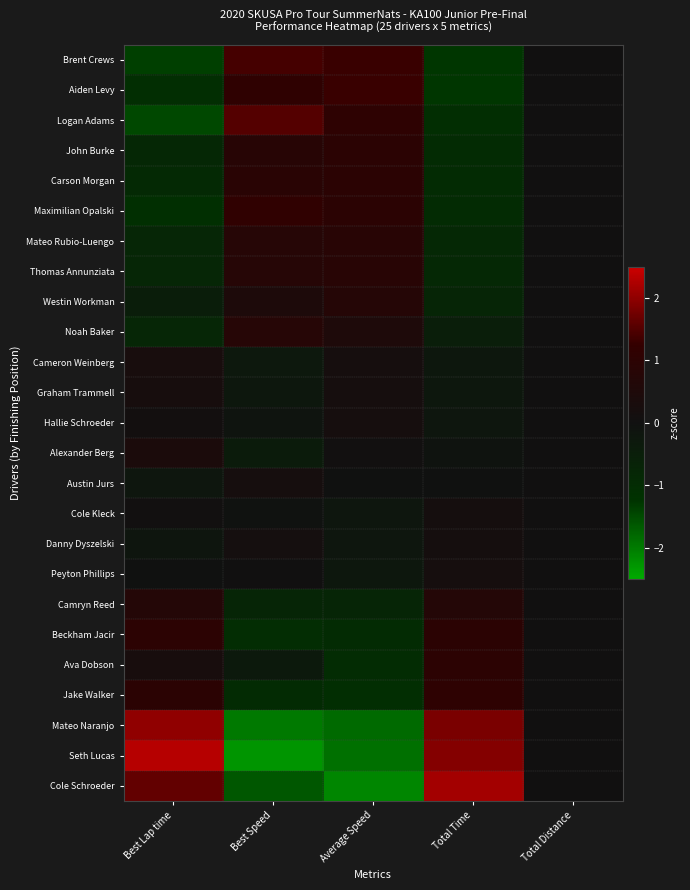

What is the difference between the highest and lowest values at Best Lap time?

3.8